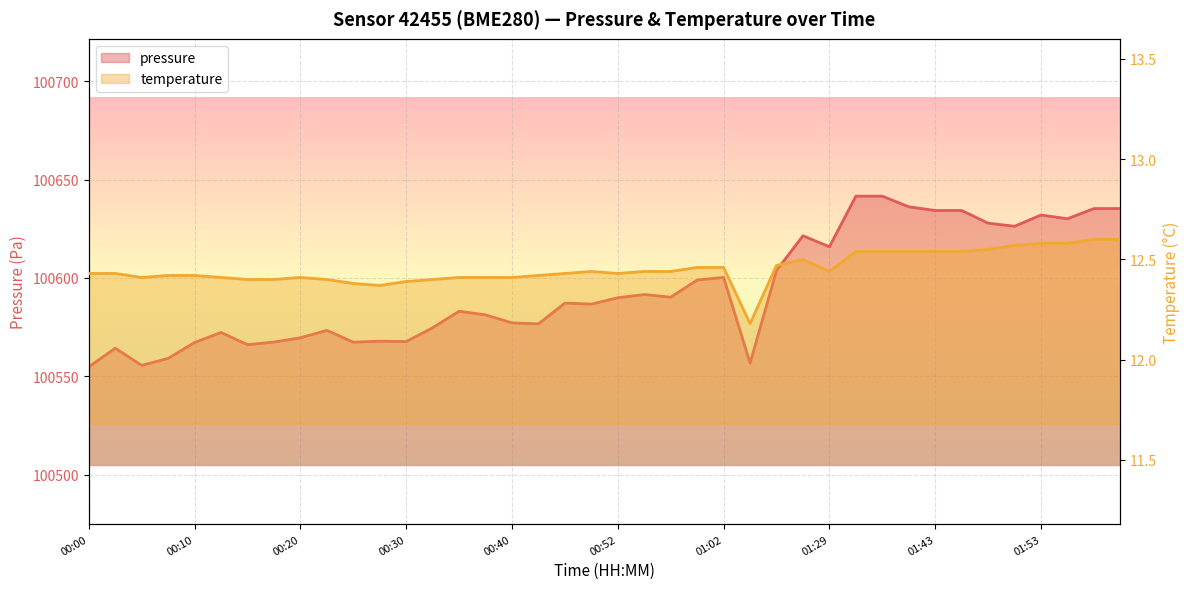

Read the temperature value at 36.

12.6